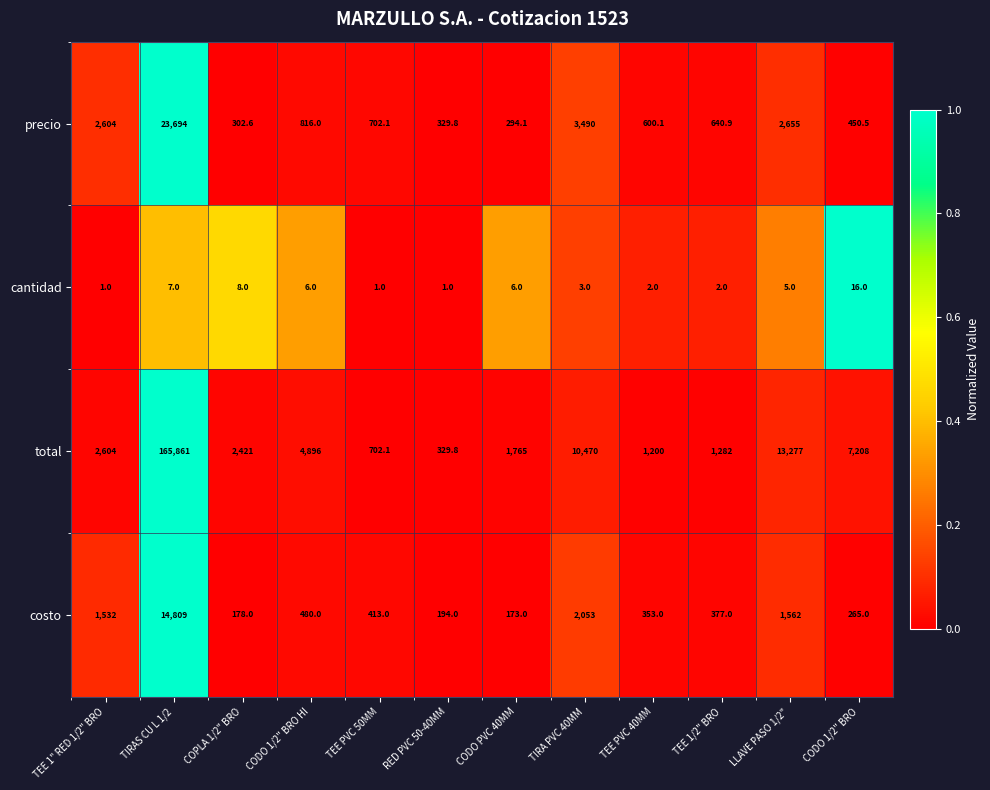

Is it true that precio equals 820.5 at TEE PVC 40MM?

False